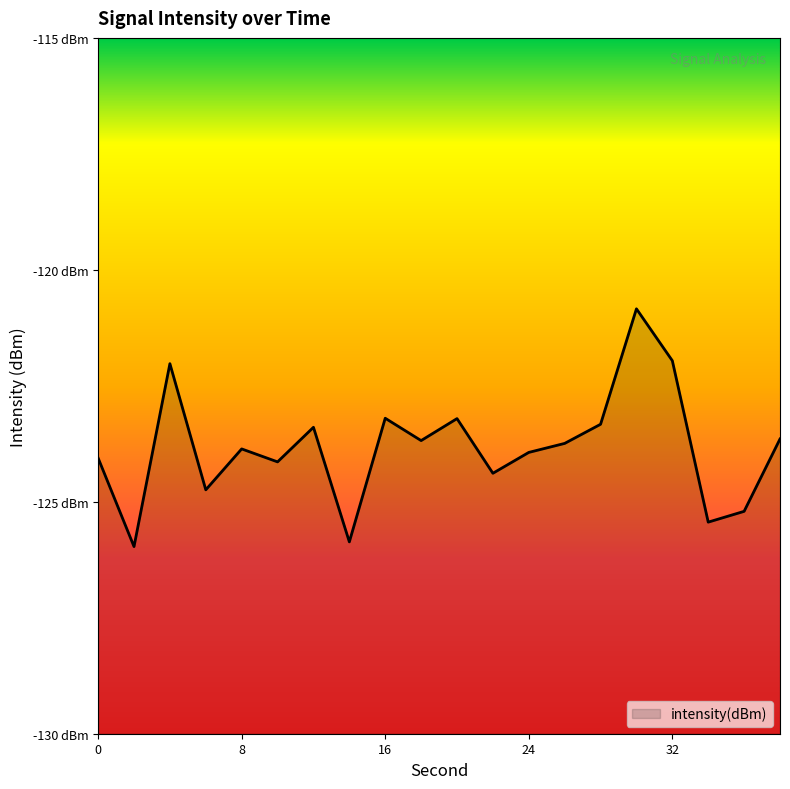

Reading right to left, transcribe all the data shown in this chart.

-123.6	-125.2	-125.4	-122.0	-120.8	-123.3	-123.7	-123.9	-124.4	-123.2	-123.7	-123.2	-125.9	-123.4	-124.1	-123.9	-124.7	-122.0	-126.0	-124.1